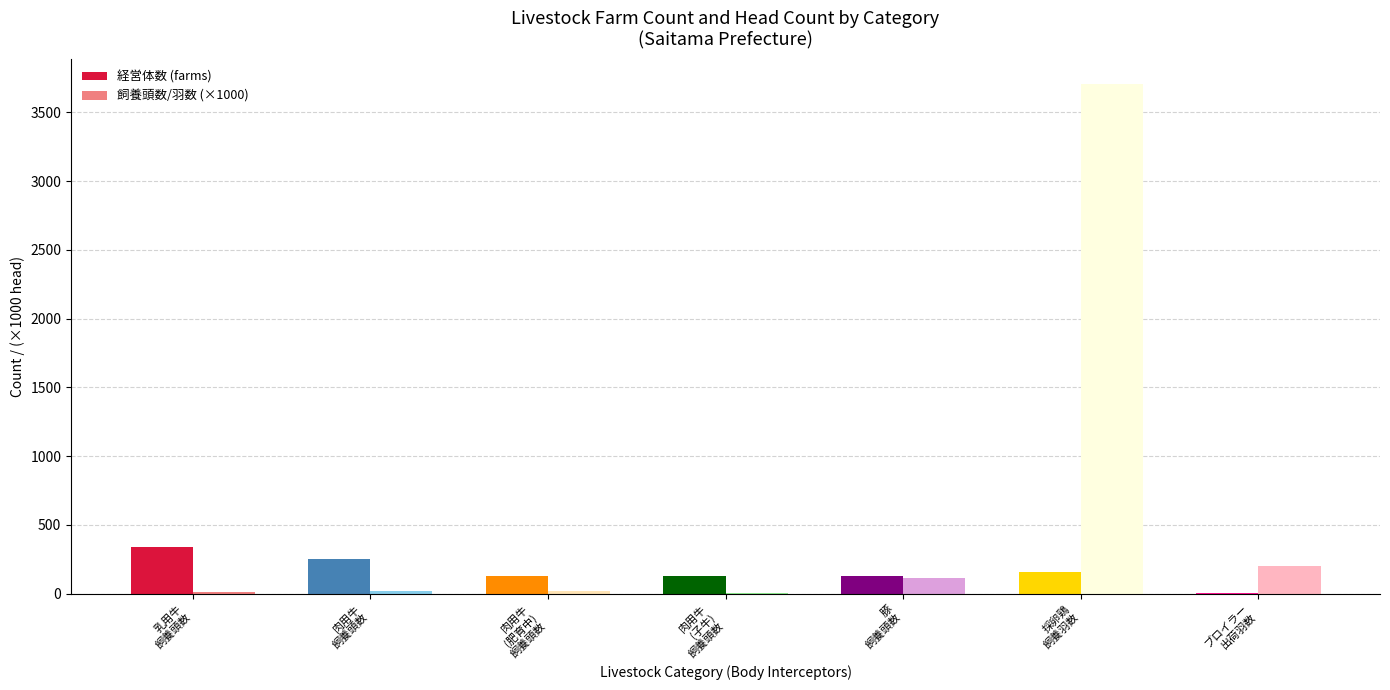

What is the highest value of the 経営体数 (farms) series?

338.0